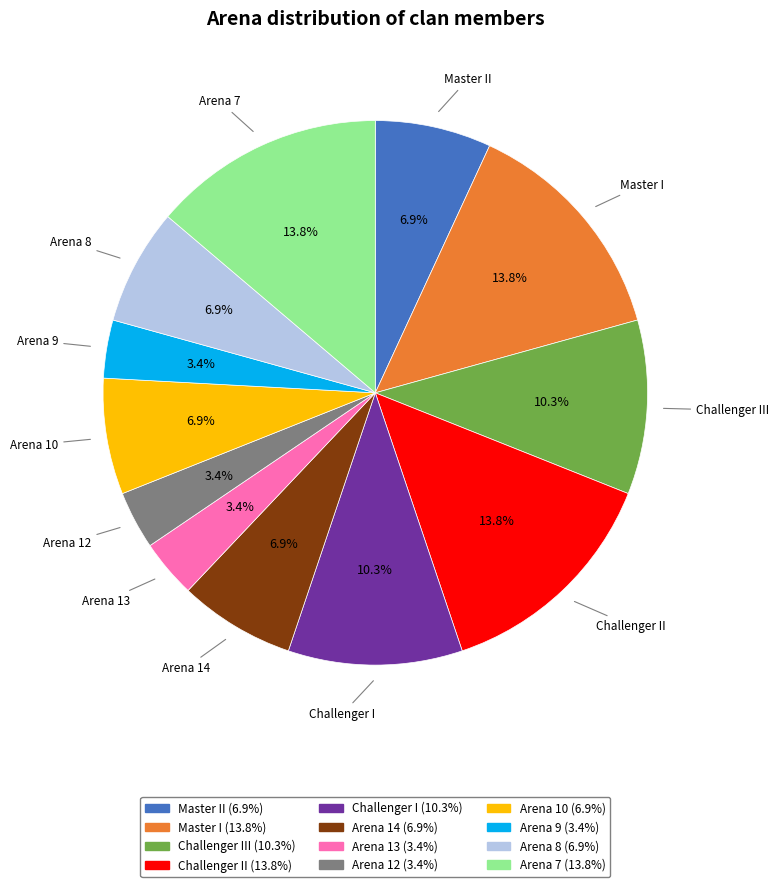

Does any single category account for the majority?

No